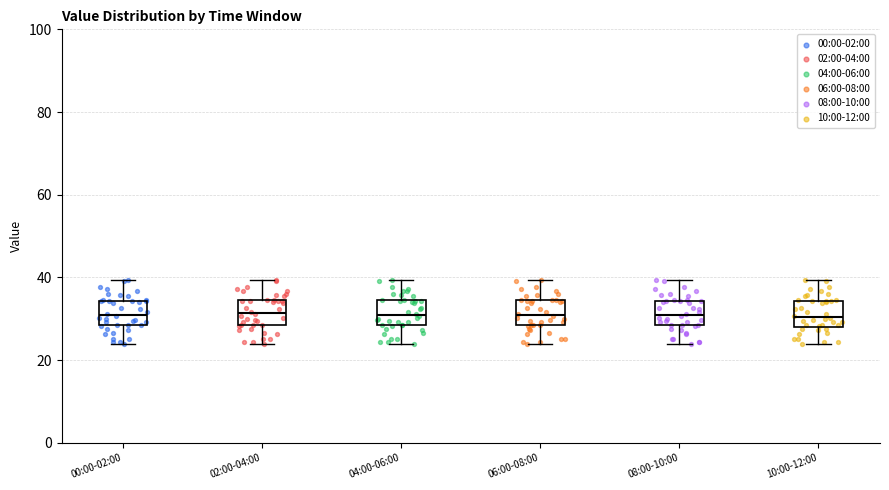

Where is the upper edge of the box for 08:00-10:00 on the y-axis? The values are not printed on the chart, so give them approximately, as read against the axis.

34